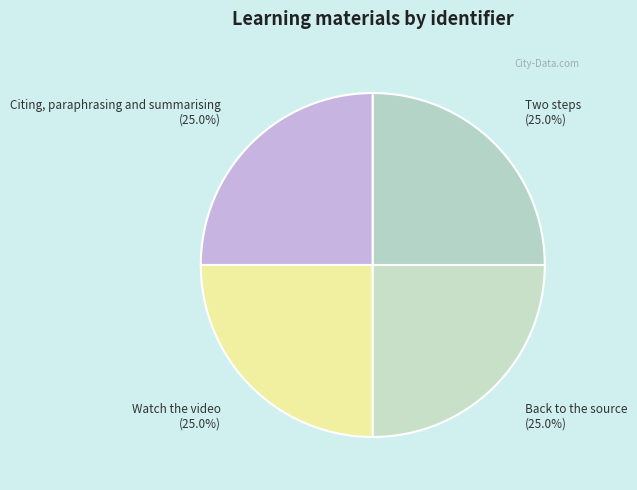

Count the number of slices in the pie.

4